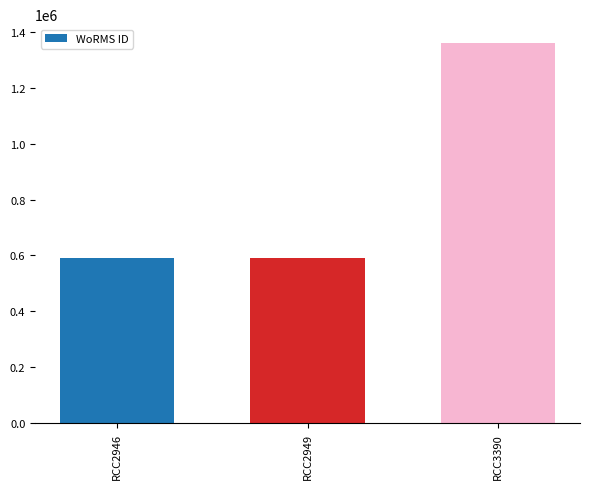

What is the sum of the values at RCC3390 and RCC2946?

1950199